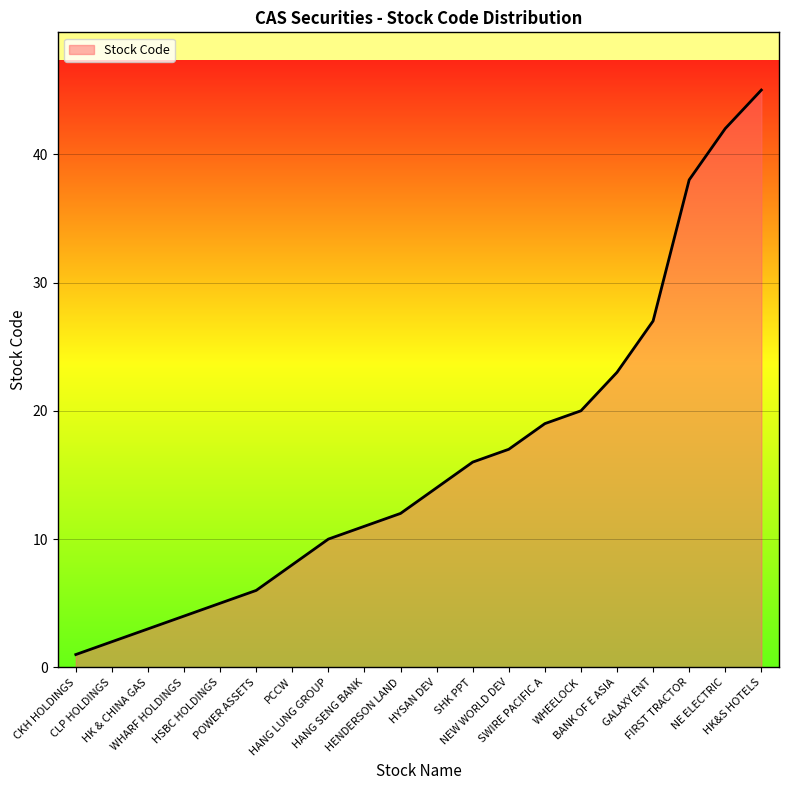

At which category does the chart reach its peak across all series?

HK&S HOTELS